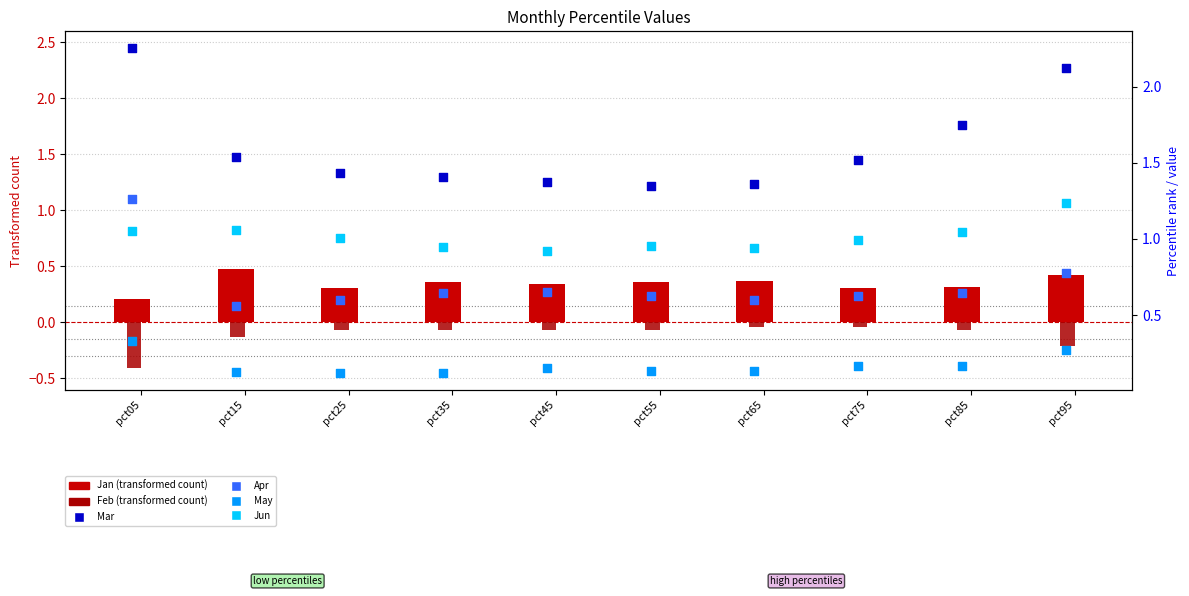

Which series has the widest spread of Y values?

Mar